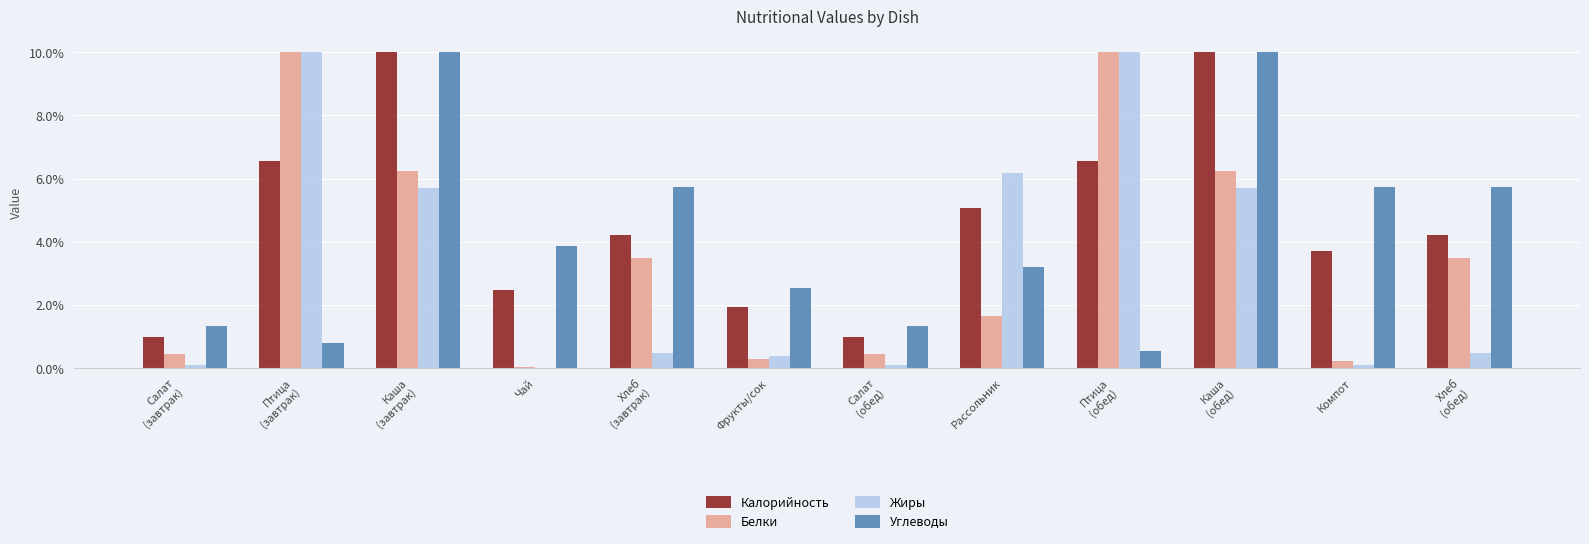

Are the bars horizontal?

No